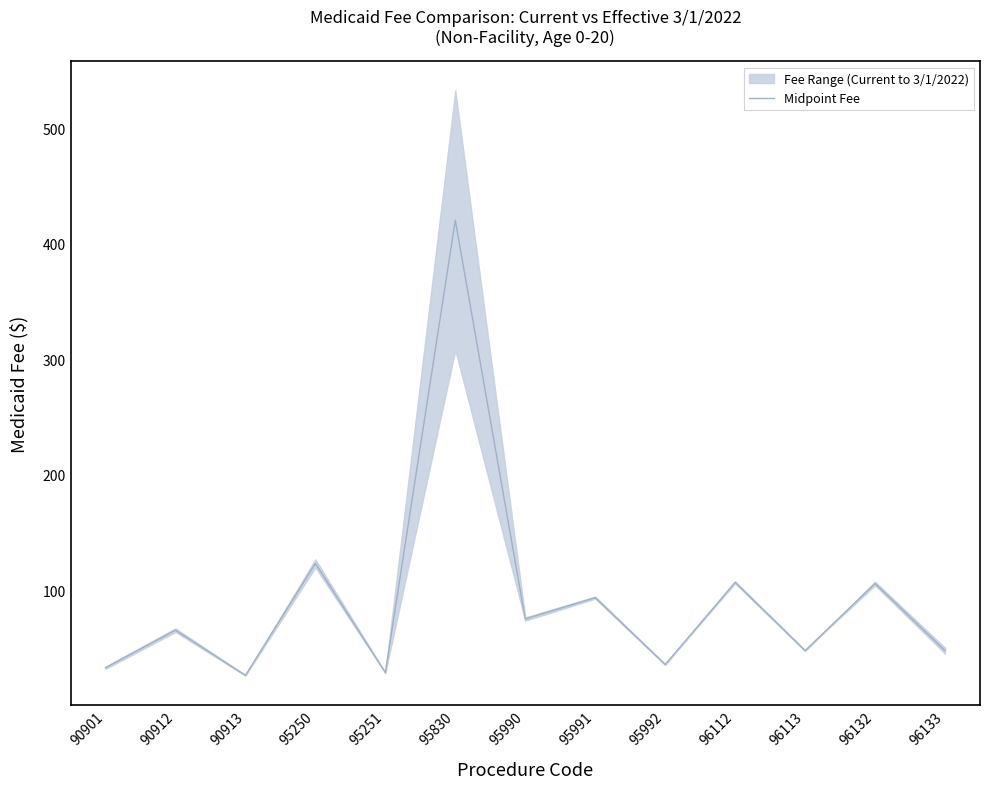

What is the change in value from 90913 to 95990?

+48.8